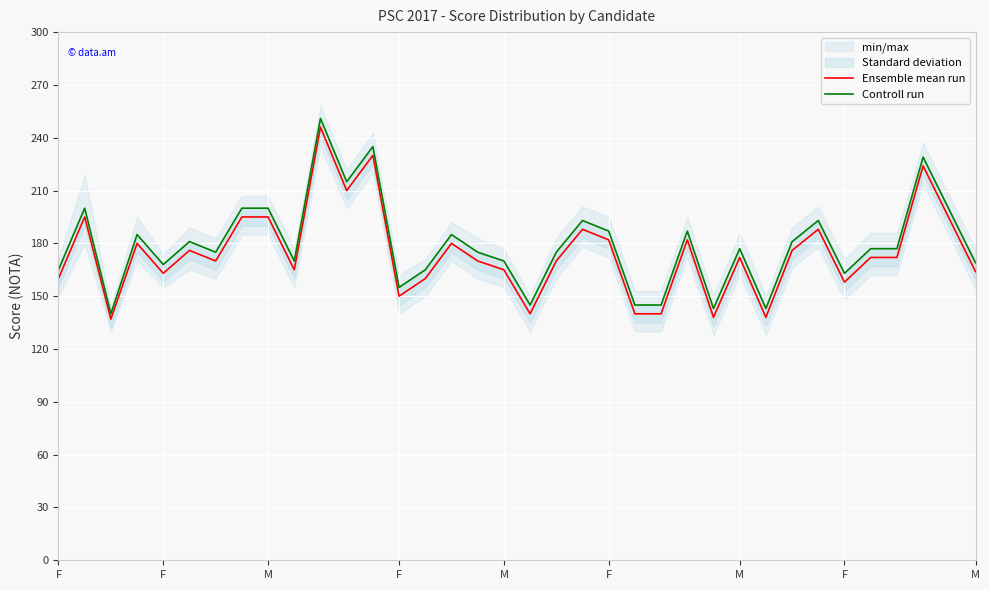

List the series in order of their overall mean, lowest first.

Ensemble mean run, Controll run